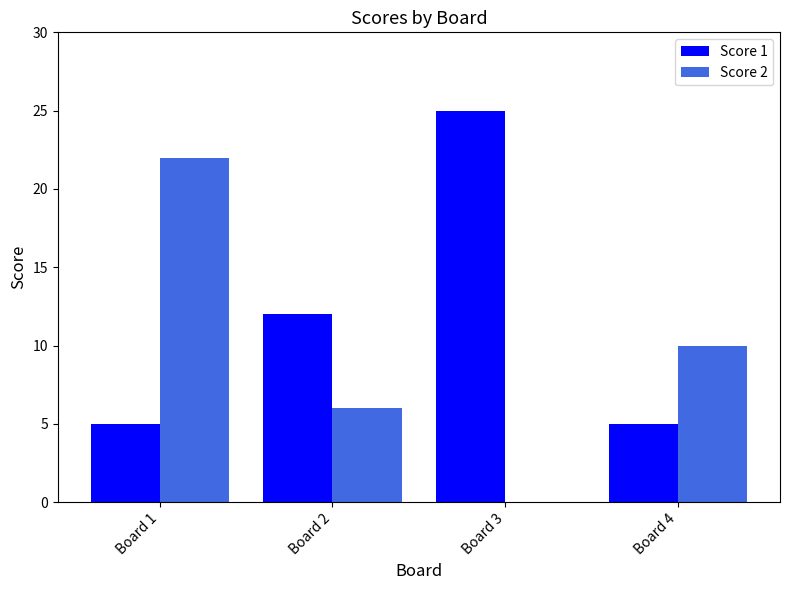

How many categories are shown in the chart?

4